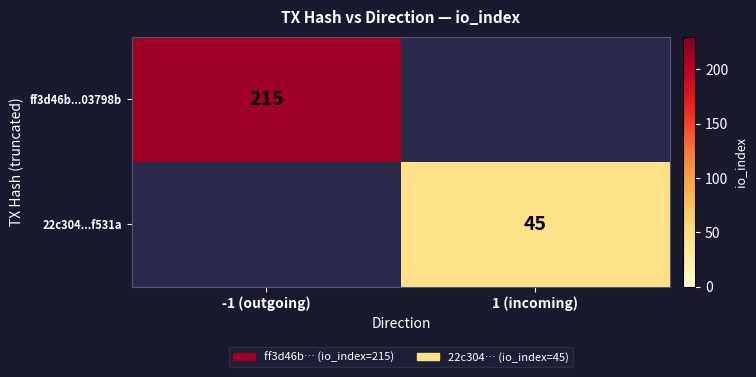

Which label corresponds to the largest value in the chart?

-1 (outgoing)